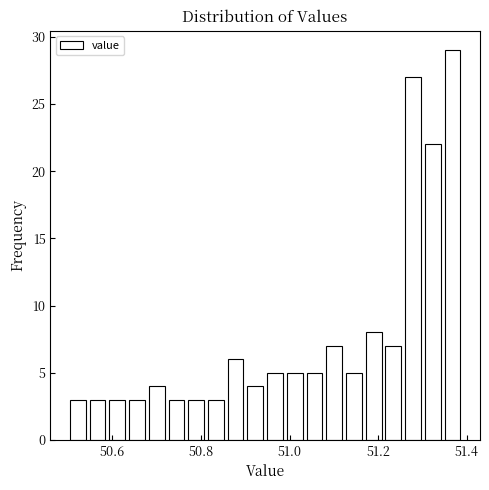

Read against the x-axis, roughly where is the centre of the tallest bar?

51.36